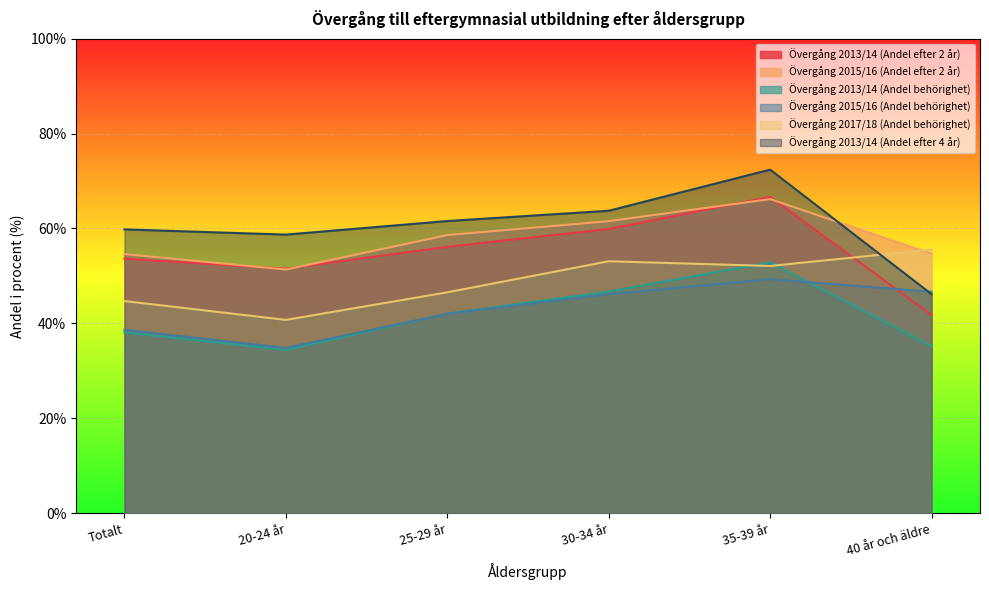

True or false: Övergång 2017/18 (Andel behörighet) and Övergång 2015/16 (Andel behörighet) cross at least once.

False